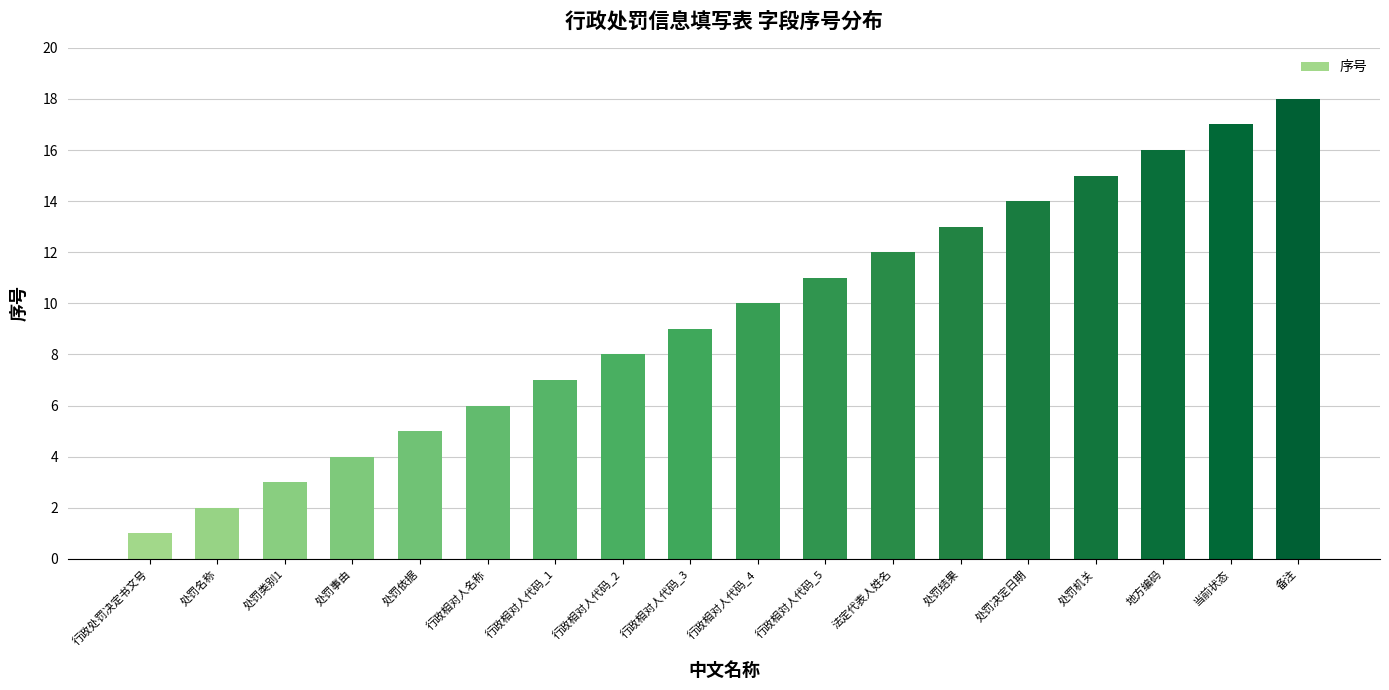

Reading left to right, what are all the values shown in this chart?

行政处罚决定书文号=1	处罚名称=2	处罚类别1=3	处罚事由=4	处罚依据=5	行政相对人名称=6	行政相对人代码_1=7	行政相对人代码_2=8	行政相对人代码_3=9	行政相对人代码_4=10	行政相対人代码_5=11	法定代表人姓名=12	处罚结果=13	处罚决定日期=14	处罚机关=15	地方编码=16	当前状态=17	备注=18